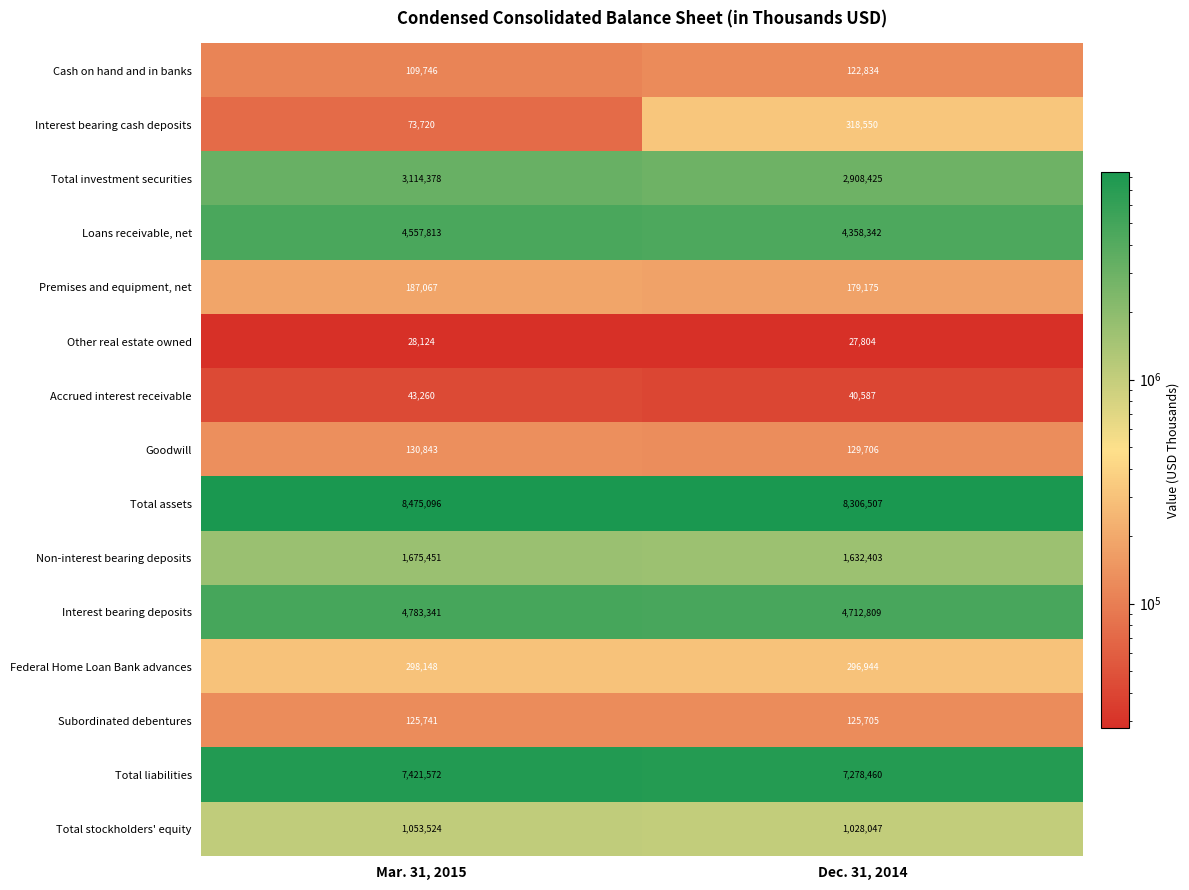

How many series are shown in this chart?

15